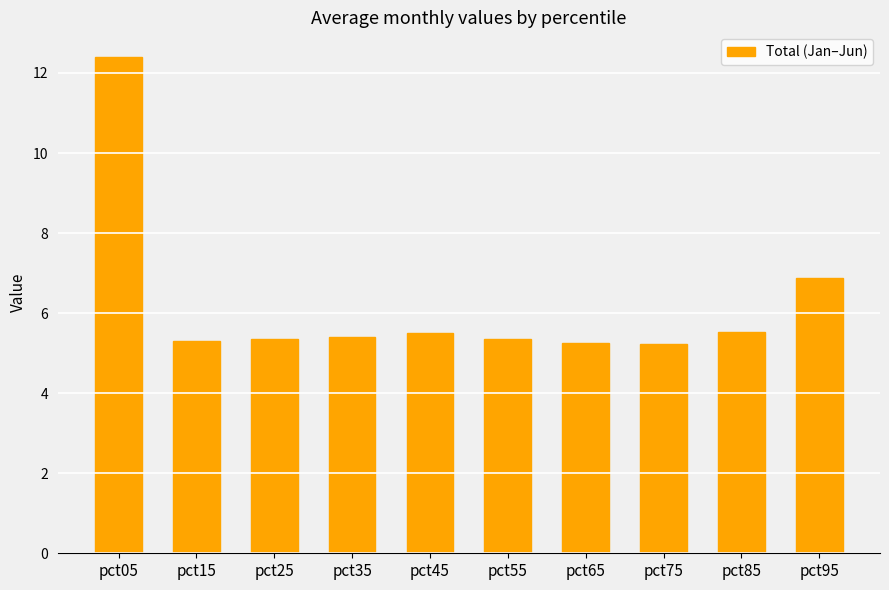

Where is the data nearest to the value 8?

pct95